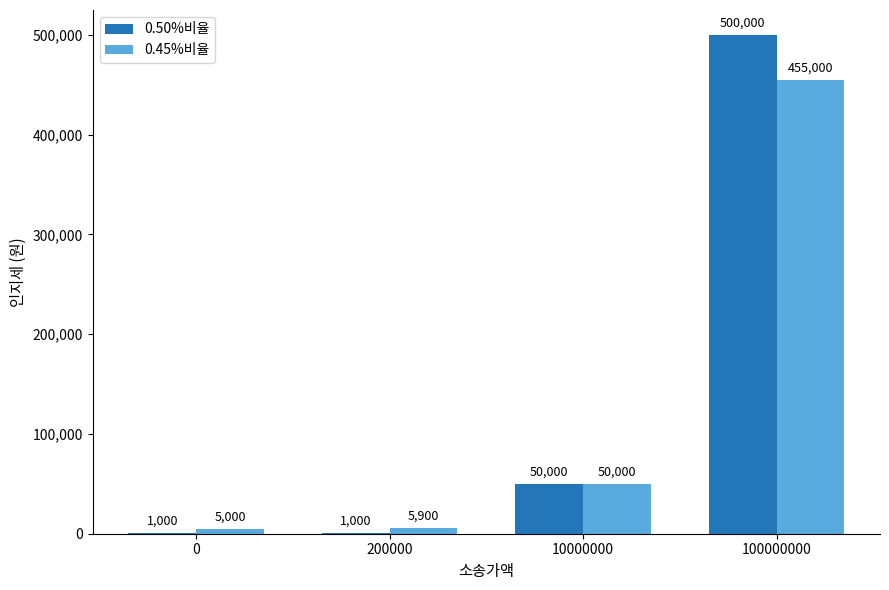

How many groups of bars are there?

4